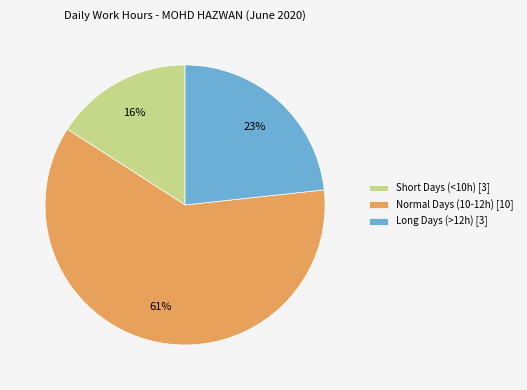

To the nearest percent, what portion does Normal Days (10-12h) [10] represent?

61%